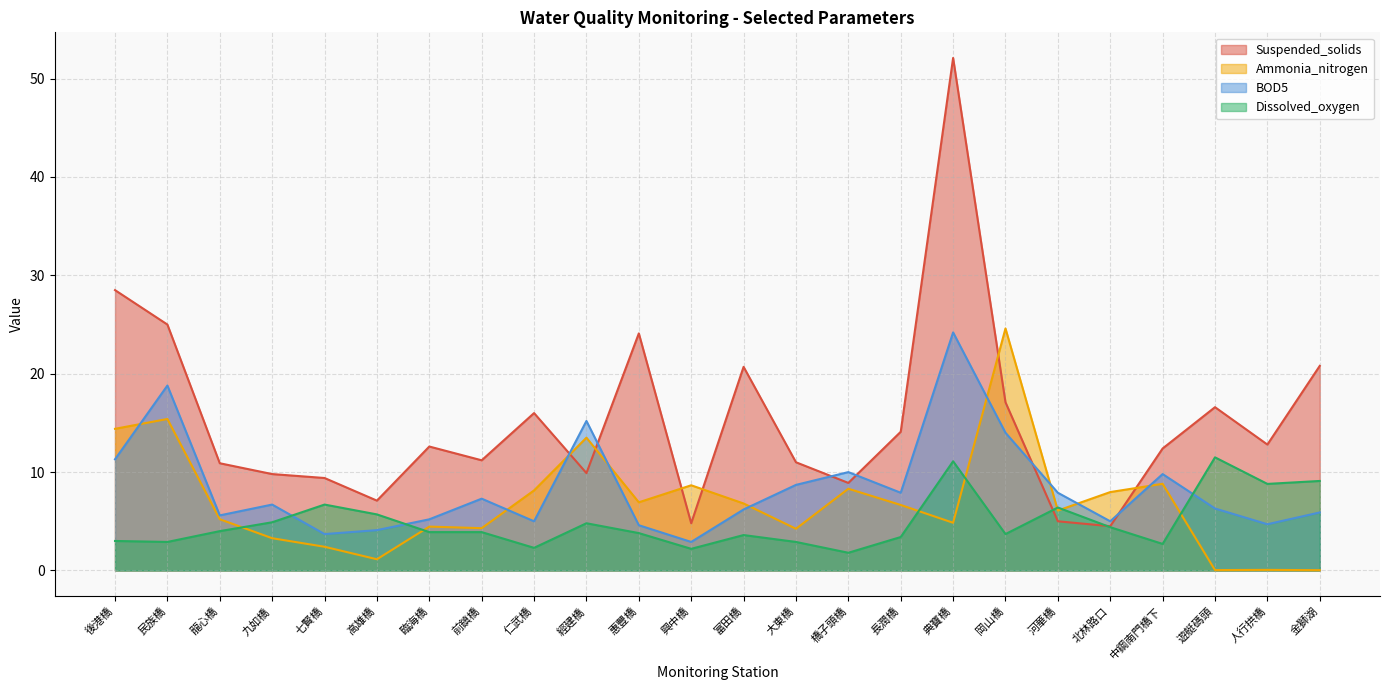

Which category has the highest value in the BOD5 series?

典寶橋